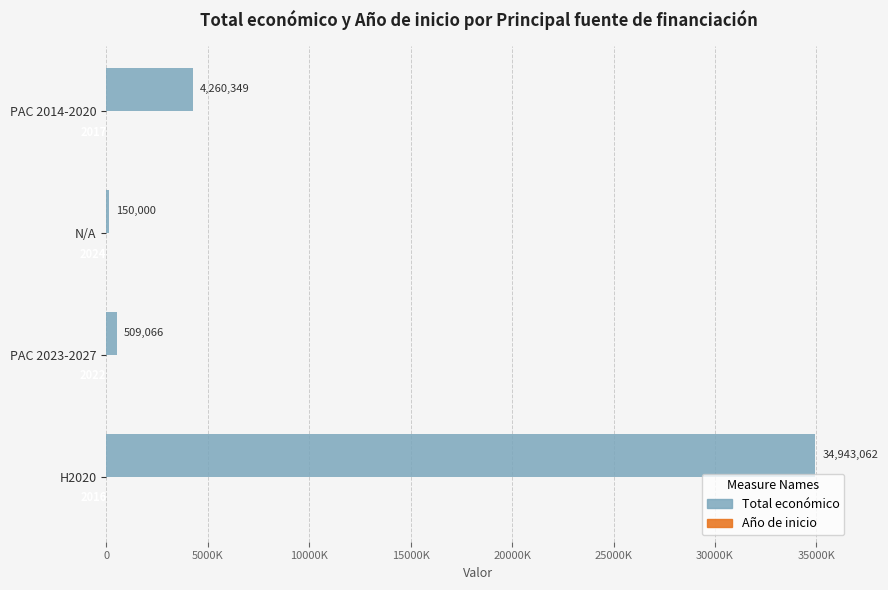

Does the chart contain any negative values?

No